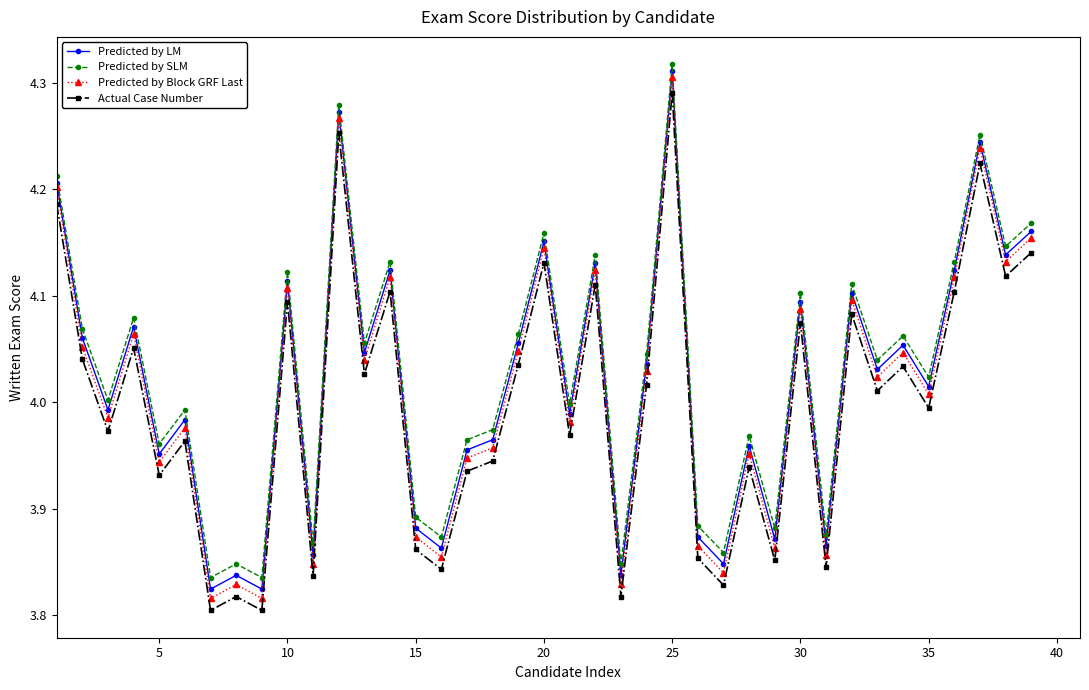

Does the chart display data point markers on the line(s)?

Yes